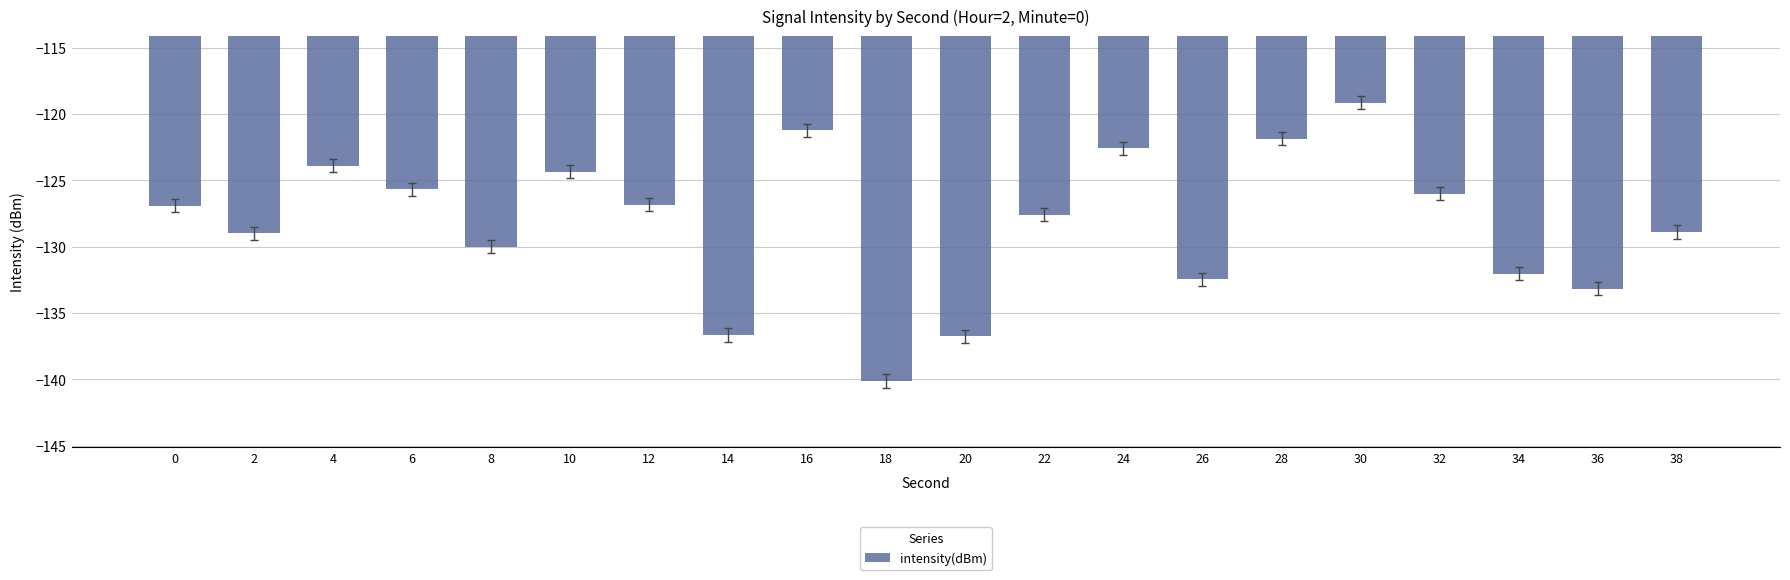

How many categories are shown in the chart?

20